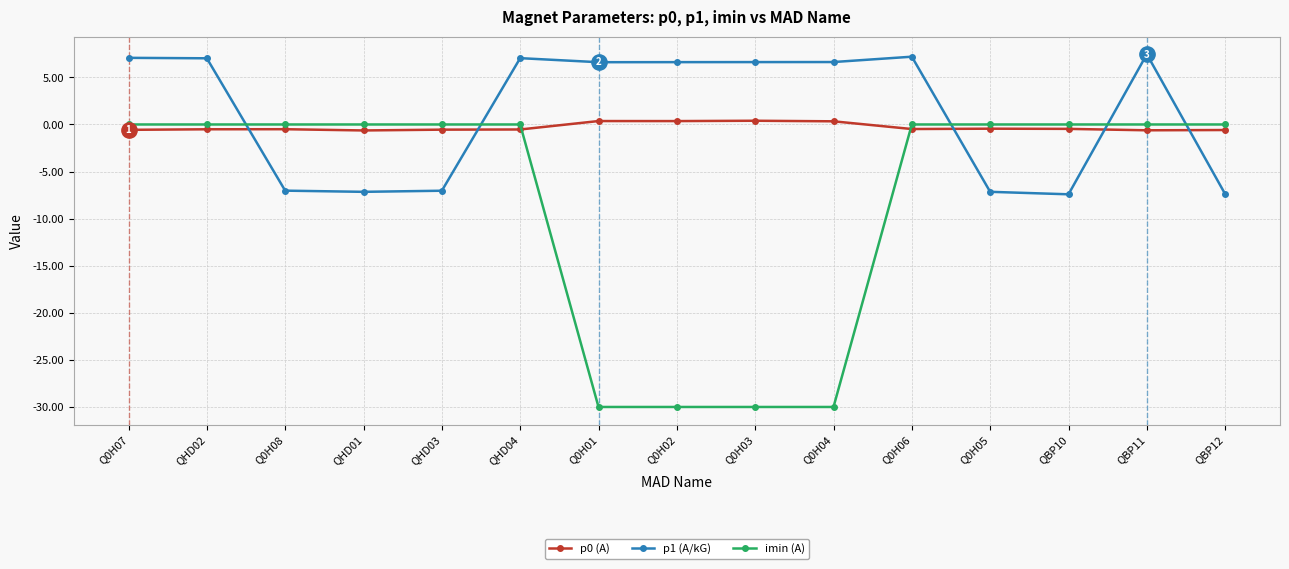

How many categories are shown in the chart?

15